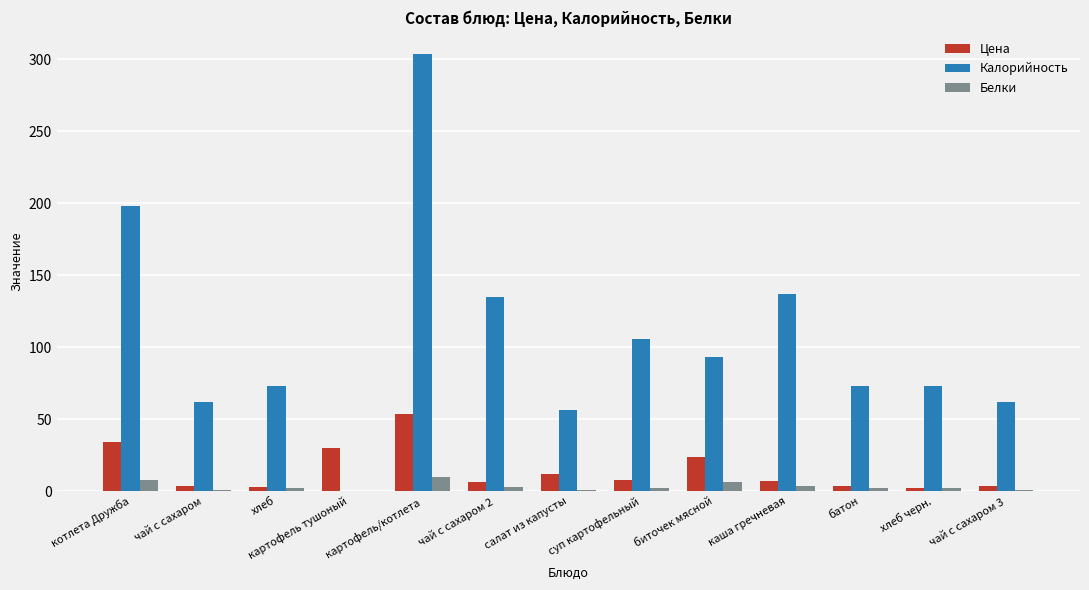

What is the sum of all Калорийность values?

1372.0